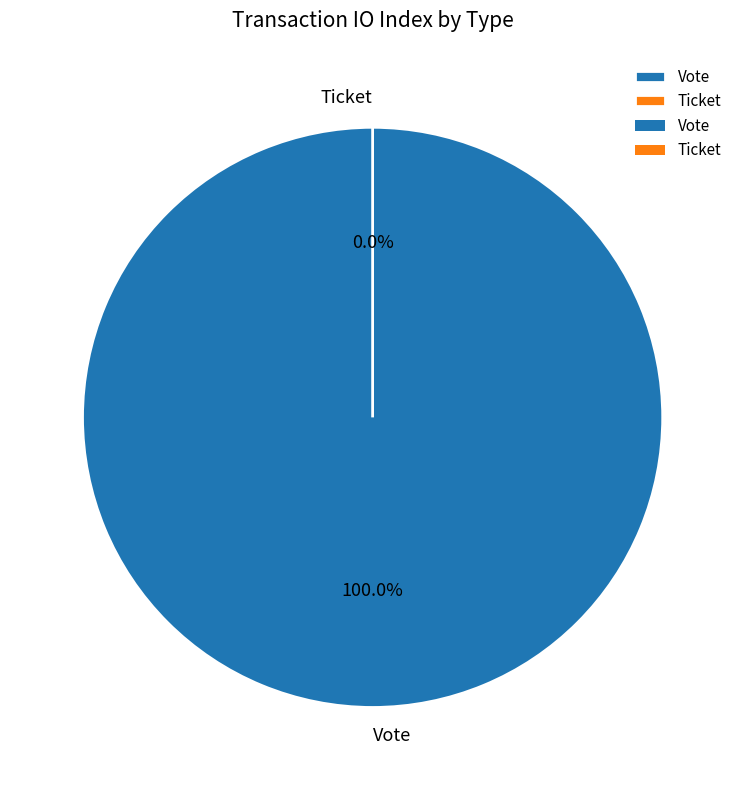

Which has a higher value, Ticket or Vote?

Vote